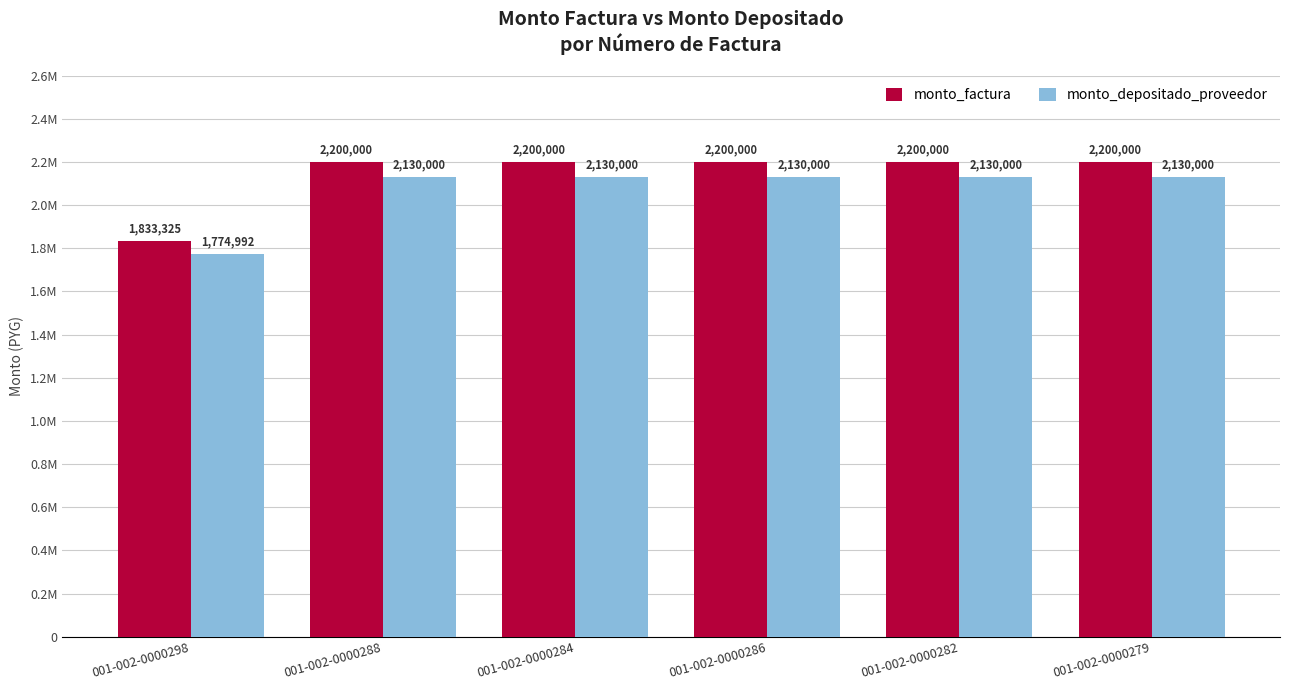

Rank the categories by monto_depositado_proveedor value from lowest to highest.

001-002-0000298, 001-002-0000288, 001-002-0000284, 001-002-0000286, 001-002-0000282, 001-002-0000279